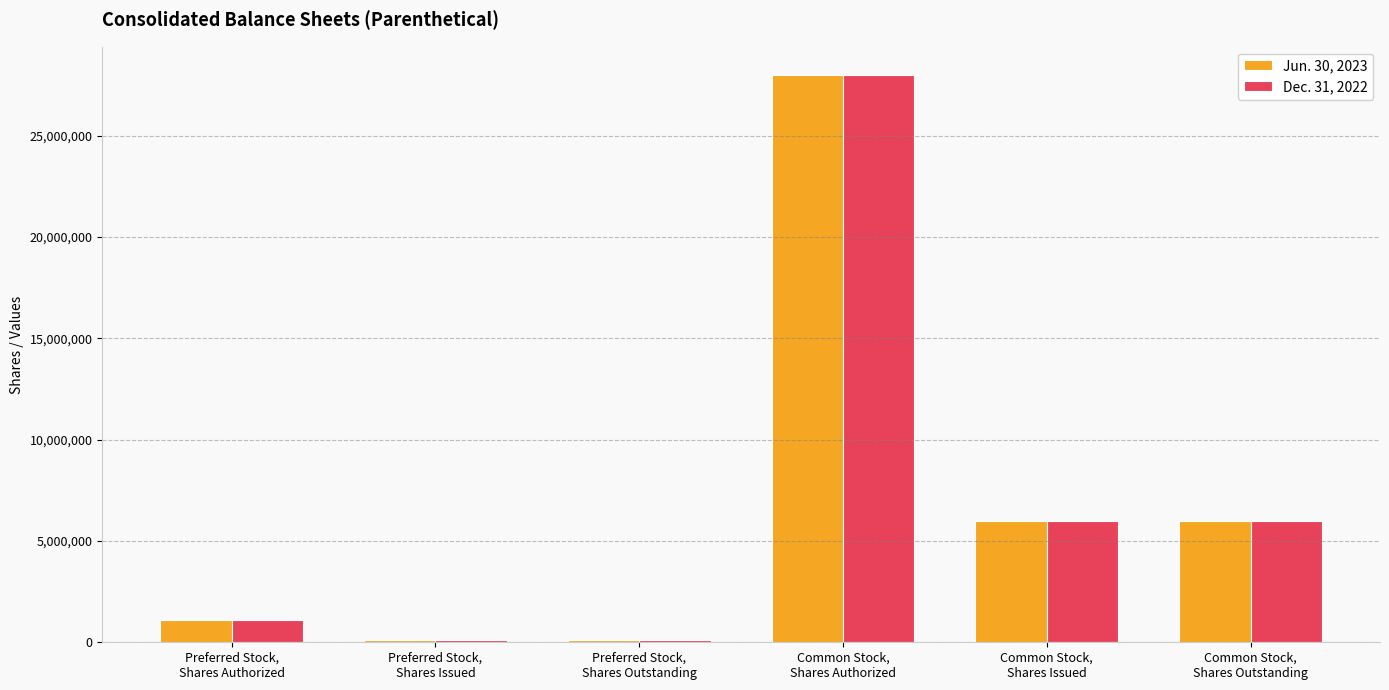

At how many categories does at least one series exceed 12614807?

1